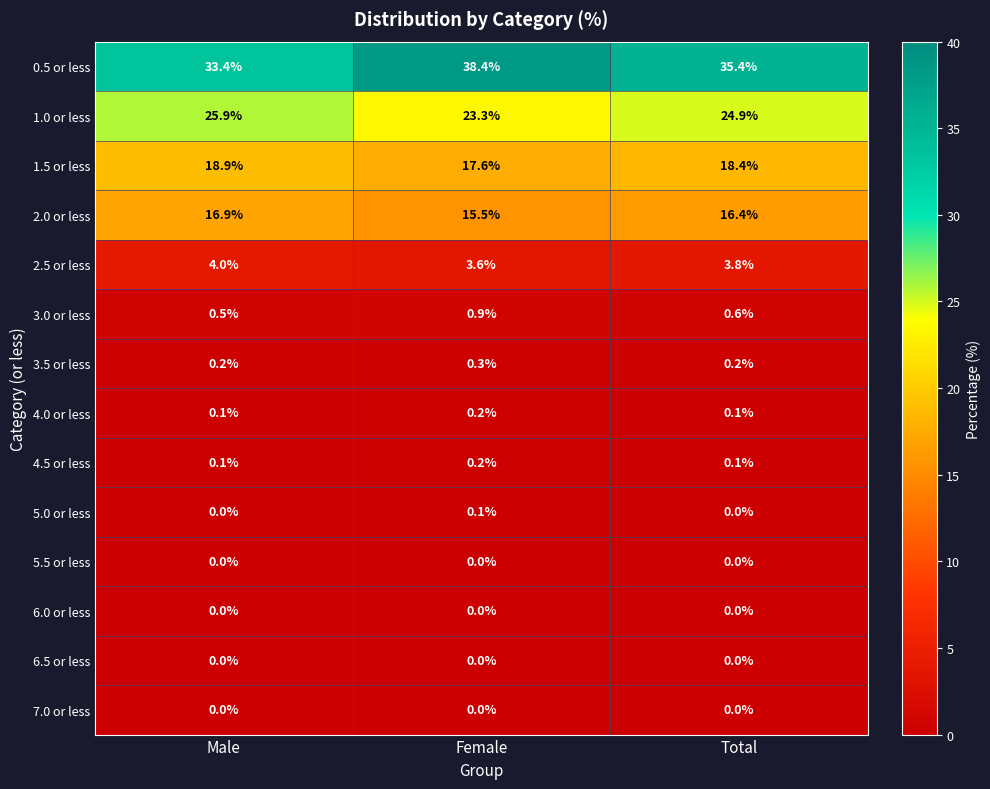

What is the highest value of the 1.0 or less series?

25.9